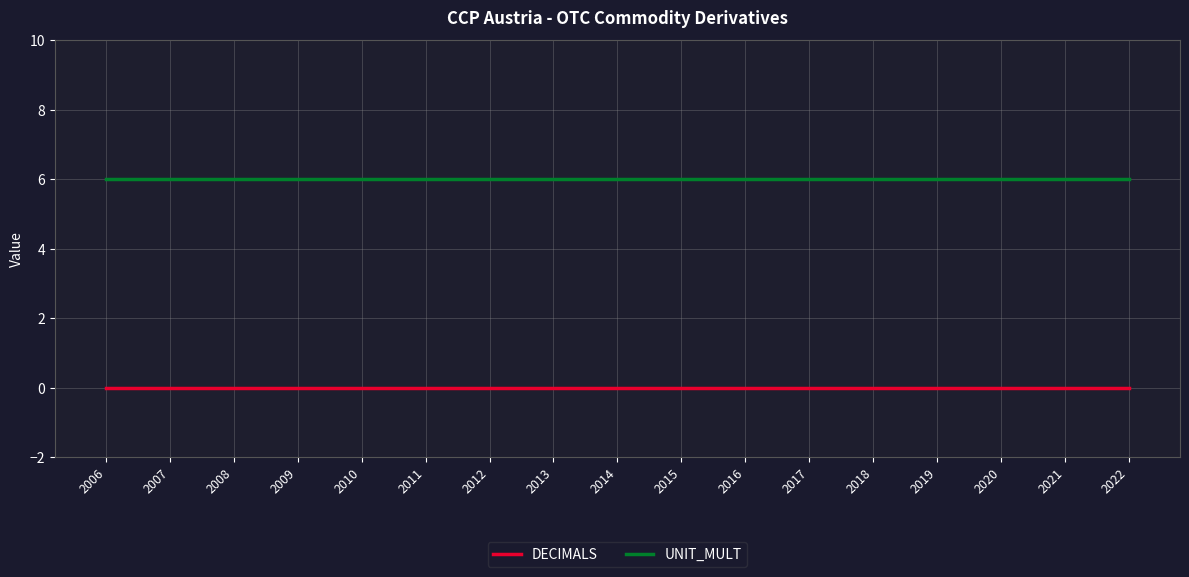

What is the spread (max minus min) of values at 2014?

6